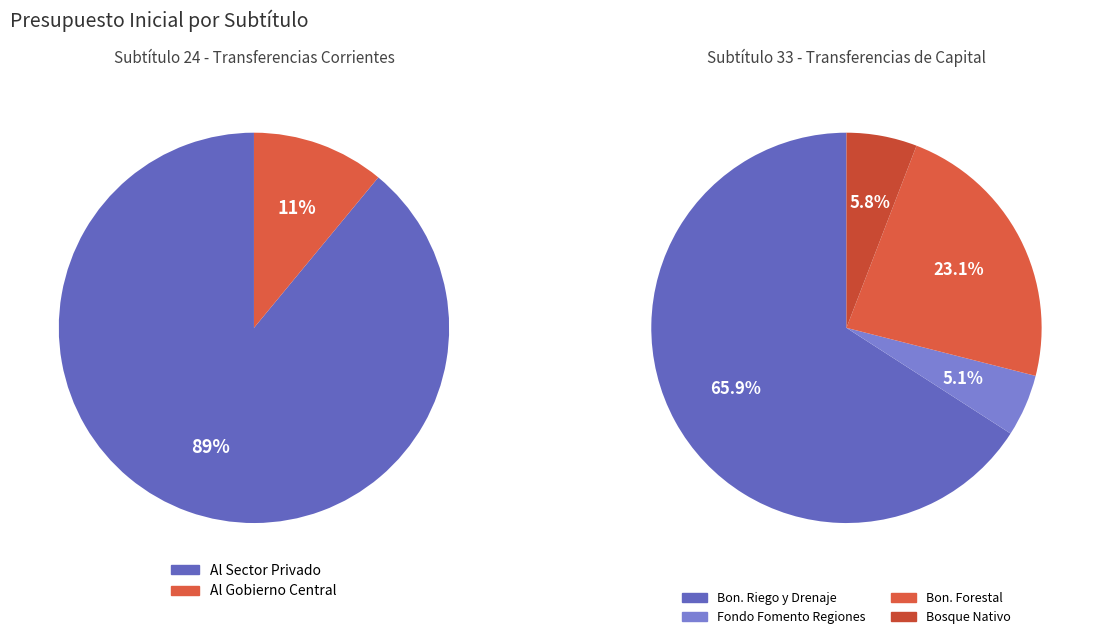

The Transferencias de Capital (33) slice represents 13% of the pie. True or false?

False